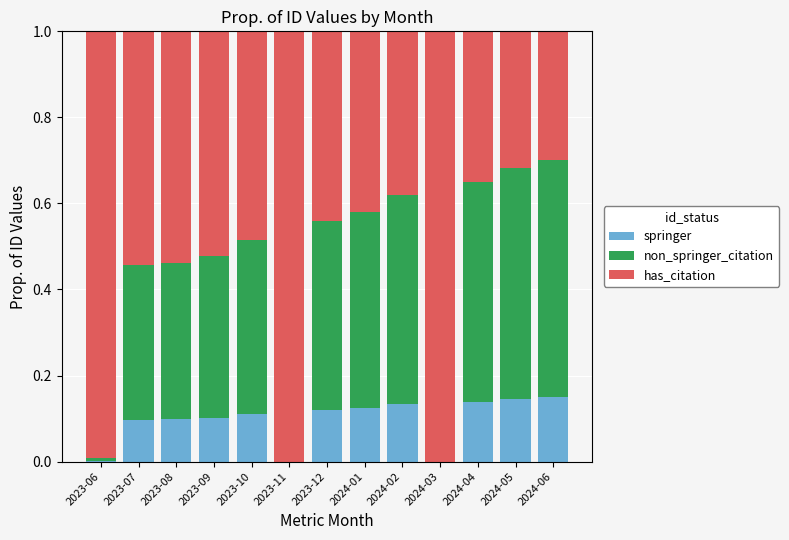

Does the chart contain stacked bars?

Yes